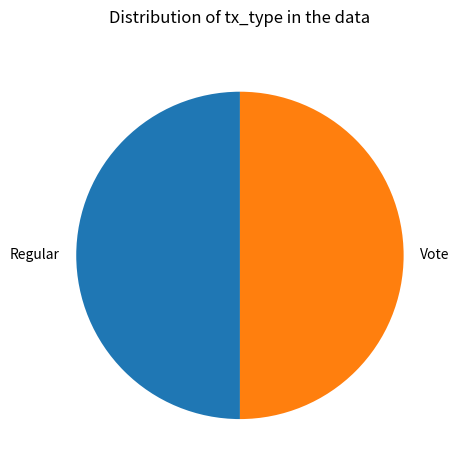

Approximately how many times larger is the value at Regular compared to Vote?

1.0